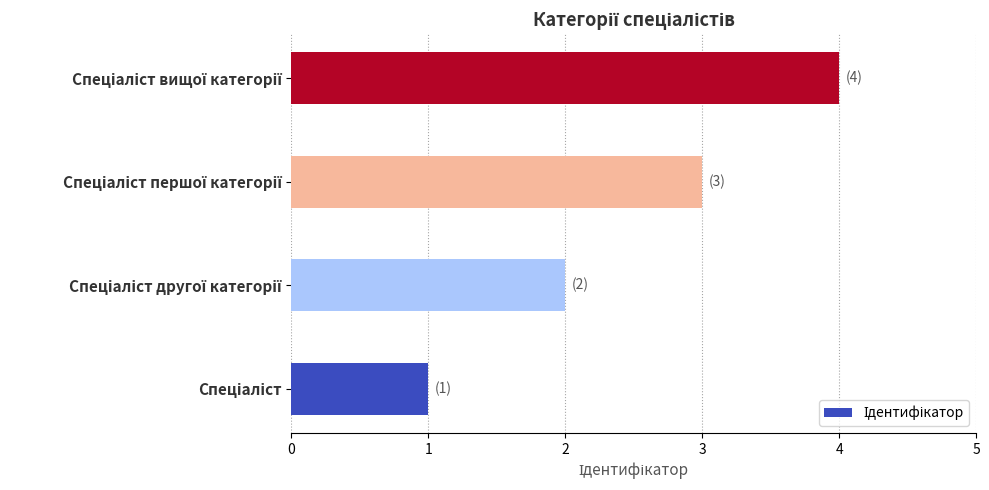

What is the difference between the maximum and minimum values?

3